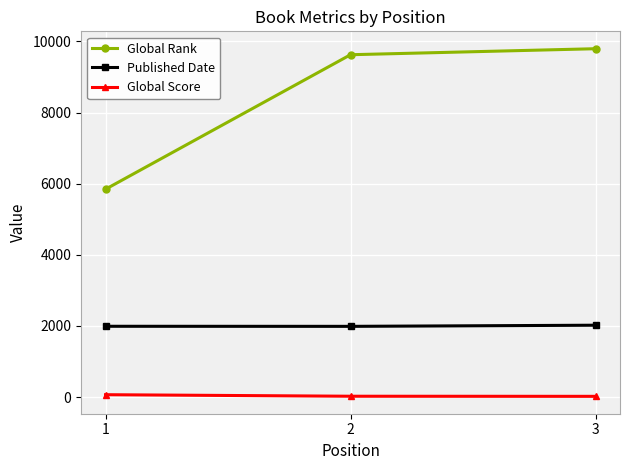

How many lines are shown in the chart?

3